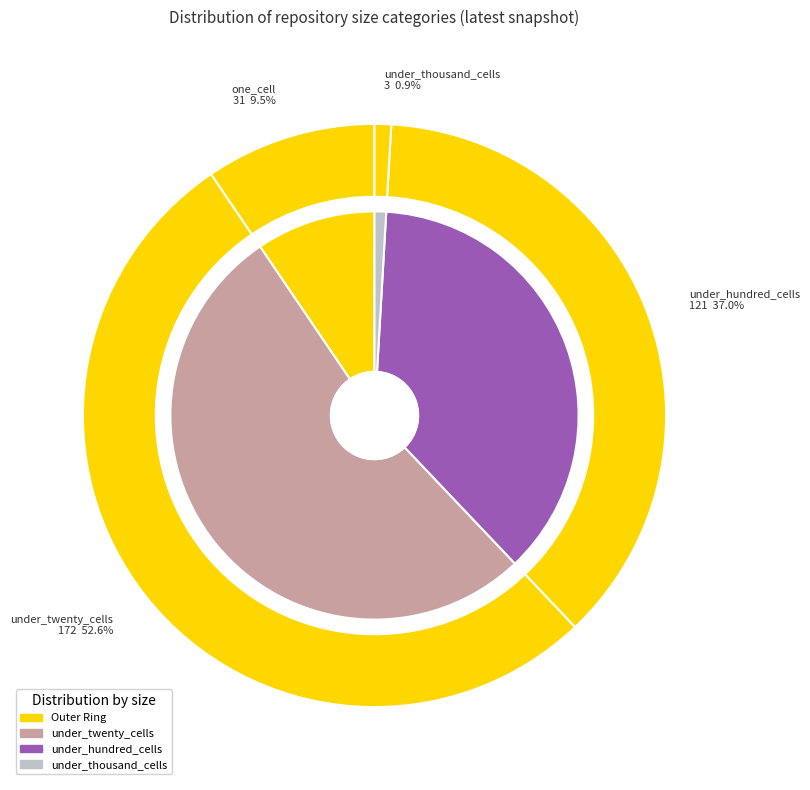

Count the number of slices in the pie.

5